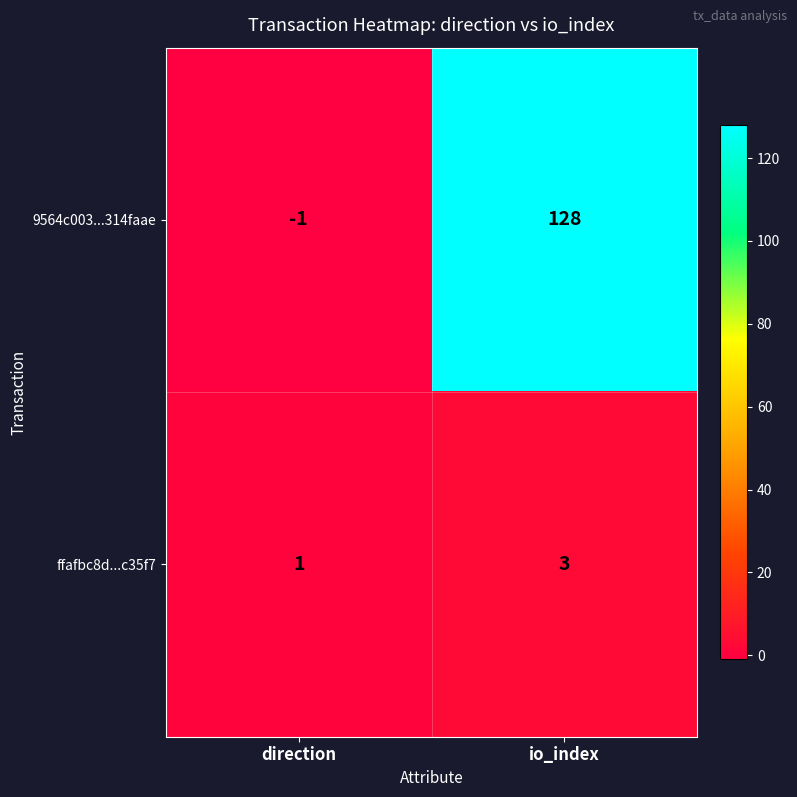

True or false: ffafbc8d...c35f7 has a value of 4 at io_index.

False